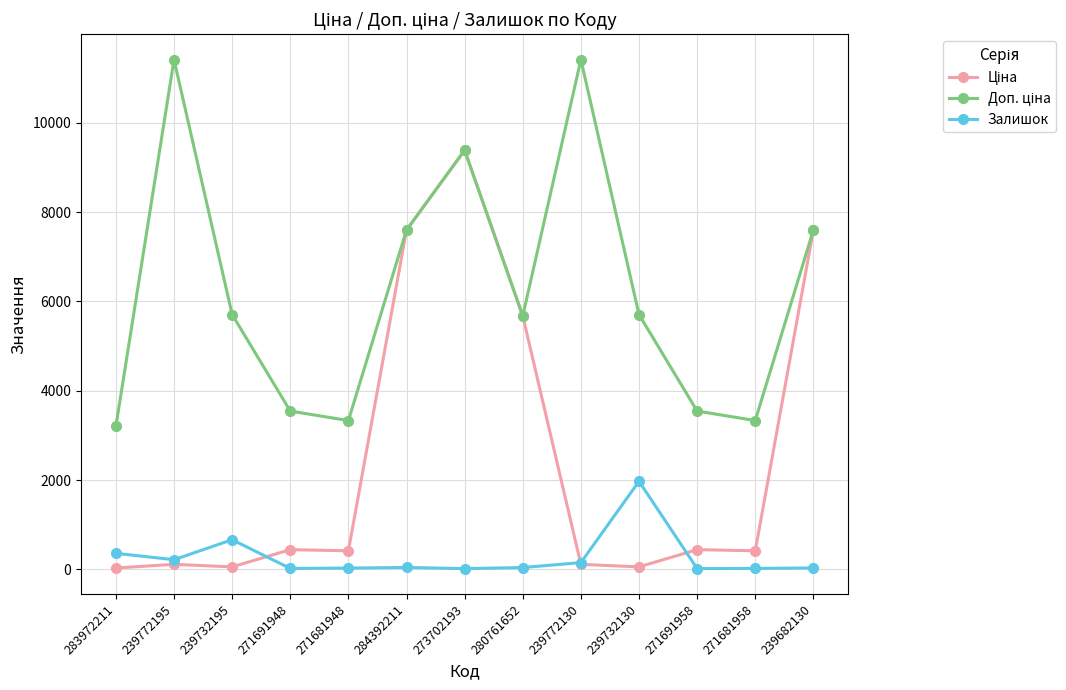

Does the chart have visible grid lines?

Yes